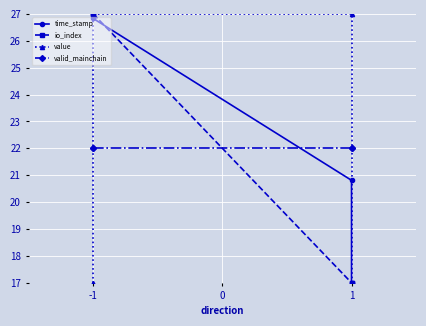

Is the value of valid_mainchain at -1 greater than the value of io_index at -1?

No